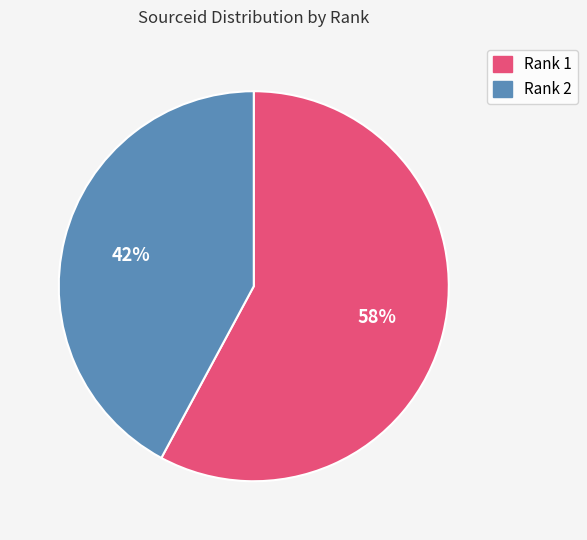

Is there any slice that represents more than half of the pie?

Yes